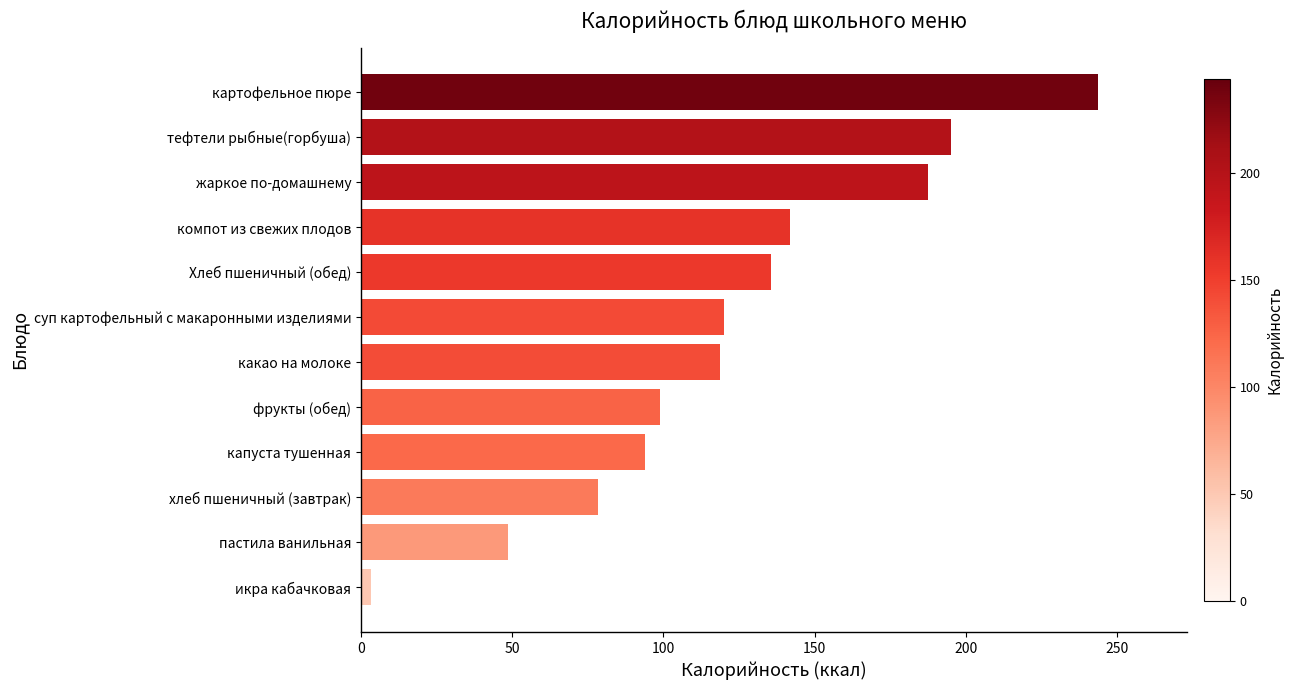

What position from the bottom is жаркое по-домашнему?

10